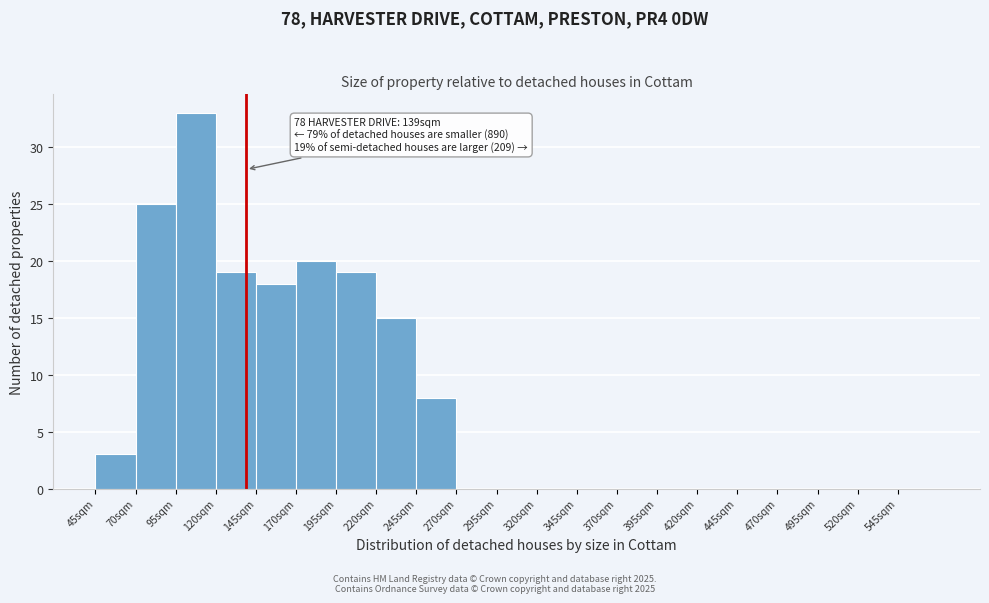

Over which range of the x-axis is the bar tallest?

95 to 120